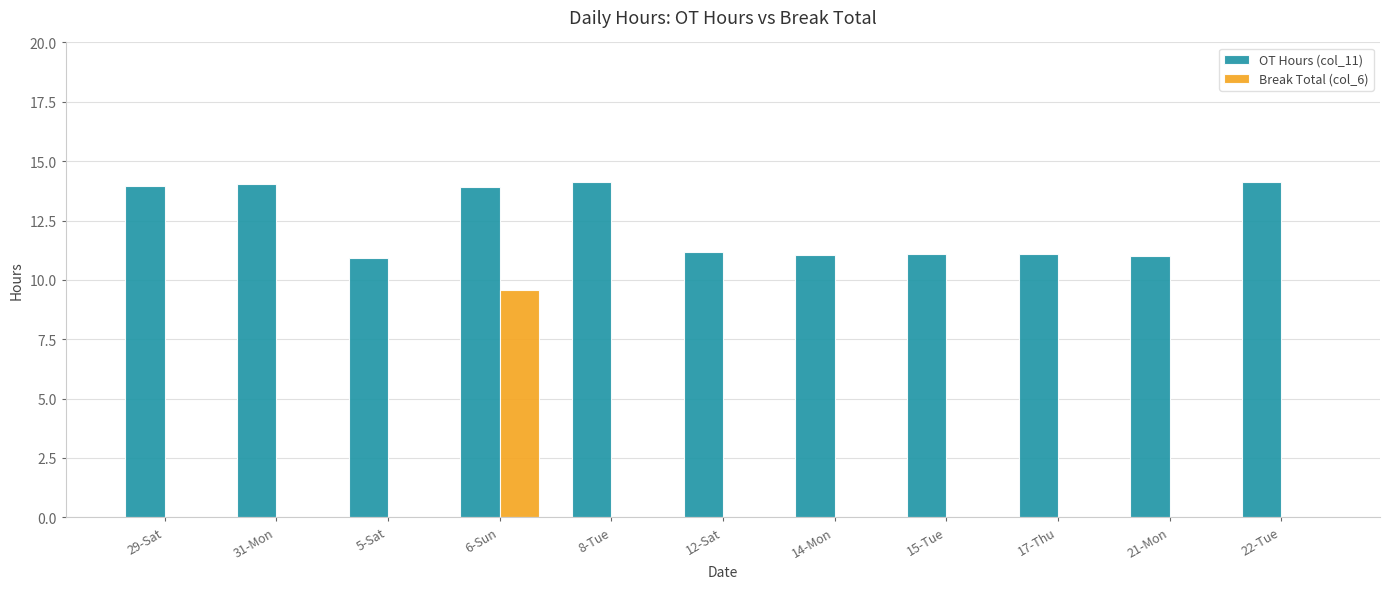

What is the sum of the OT Hours (col_11) values at 31-Mon and 14-Mon?

25.1